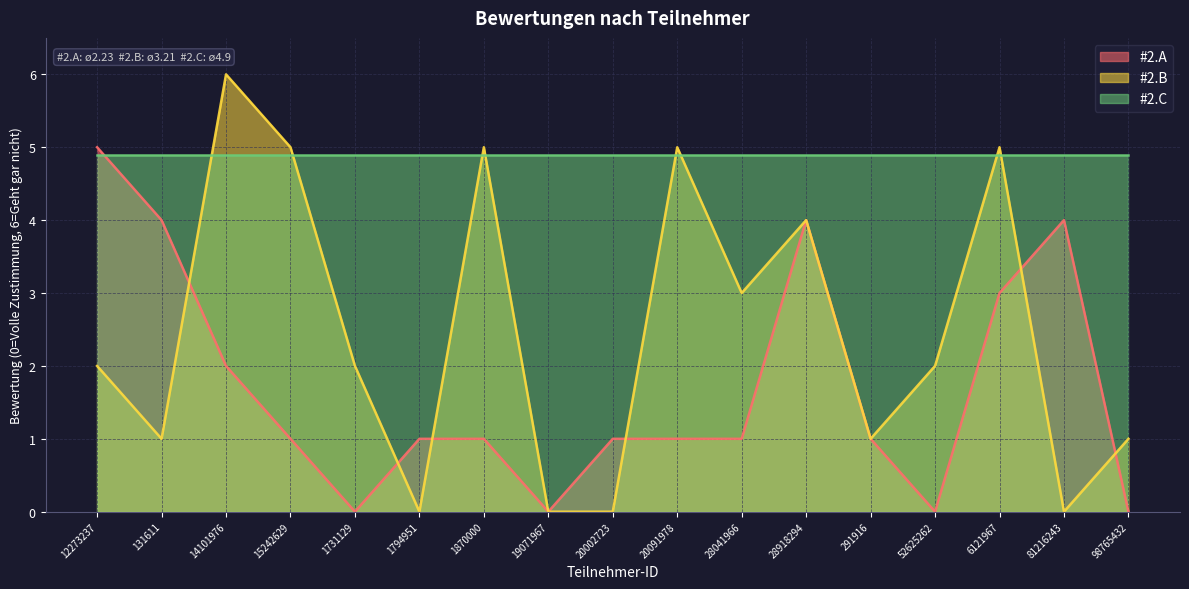

How many times do #2.B and #2.A cross each other?

6